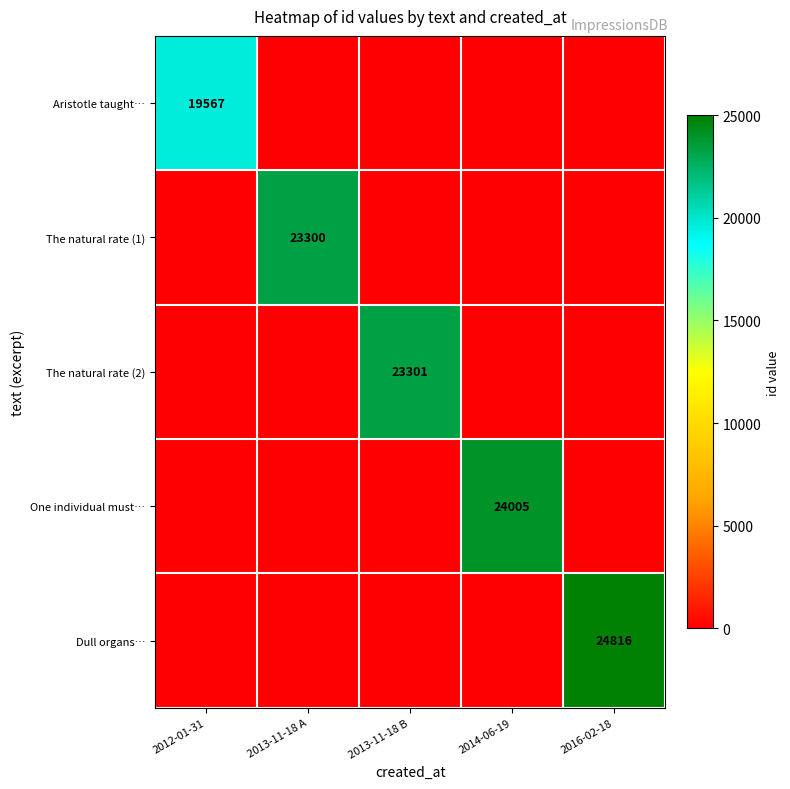

Is it true that Dull organs… equals 24816 at 2016-02-18?

True